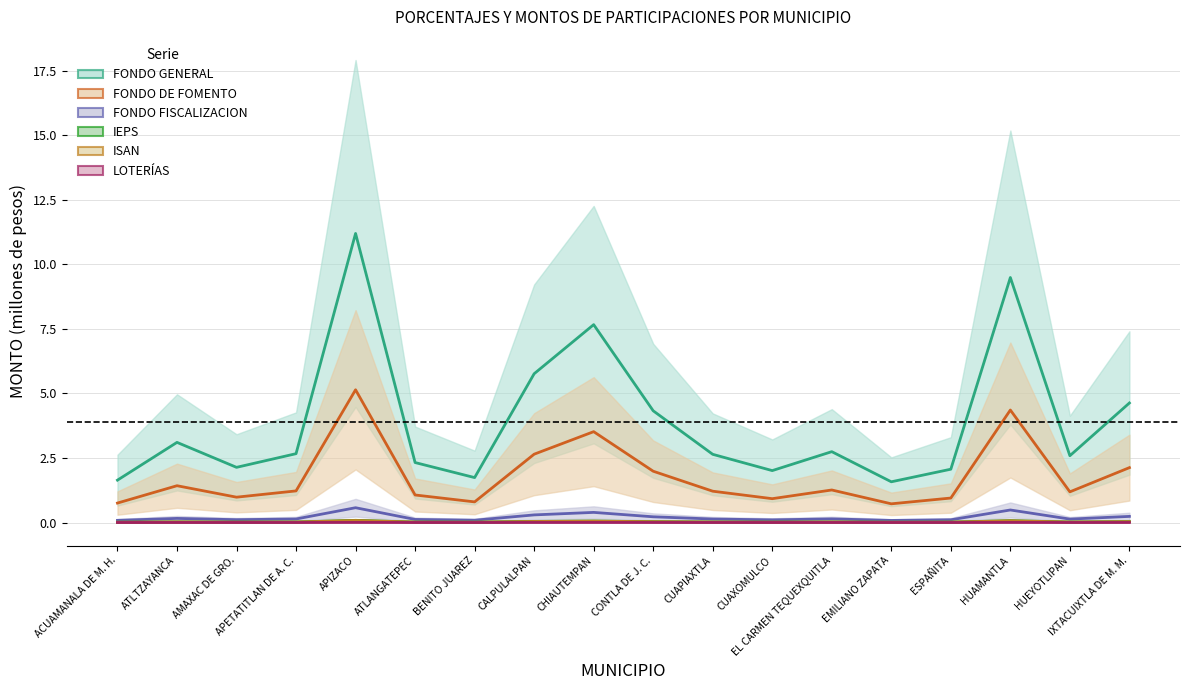

At which category is the sum across all series the highest?

APIZACO